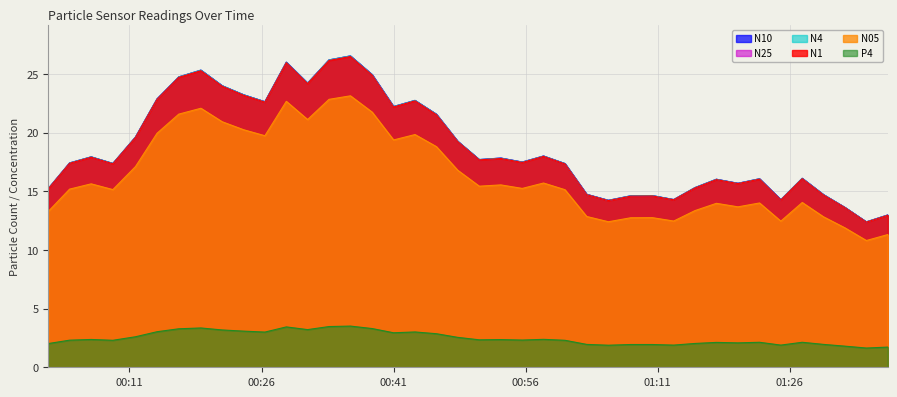

Reading left to right, list all the values displayed in this chart.

N1: 15.2	17.4	17.9	17.3	19.6	22.8	24.7	25.3	23.9	23.2	22.6	25.9	24.2	26.1	26.5	24.9	22.2	22.7	21.5	19.2	17.7	17.8	17.4	18.0	17.3	14.7	14.2	14.6	14.6	14.3	15.3	16.0	15.7	16.0	14.2	16.1	14.7	13.6	12.4	12.9
N05: 13.3	15.2	15.6	15.1	17.1	19.9	21.6	22.1	20.9	20.2	19.7	22.7	21.1	22.8	23.1	21.7	19.4	19.8	18.8	16.8	15.4	15.5	15.2	15.7	15.1	12.8	12.4	12.7	12.8	12.5	13.3	14.0	13.7	14.0	12.4	14.0	12.8	11.9	10.8	11.3
N10: 15.2	17.4	17.9	17.4	19.6	22.9	24.7	25.3	24.0	23.2	22.6	26.0	24.2	26.2	26.5	24.9	22.2	22.7	21.6	19.3	17.7	17.8	17.5	18.0	17.4	14.7	14.2	14.6	14.6	14.3	15.3	16.0	15.7	16.1	14.3	16.1	14.7	13.6	12.4	13.0
N25: 15.2	17.4	17.9	17.4	19.6	22.9	24.7	25.3	24.0	23.2	22.6	26.0	24.2	26.2	26.5	24.9	22.2	22.7	21.6	19.3	17.7	17.8	17.5	18.0	17.4	14.7	14.2	14.6	14.6	14.3	15.3	16.0	15.7	16.1	14.3	16.1	14.7	13.6	12.4	13.0
N4: 15.2	17.4	17.9	17.4	19.6	22.9	24.7	25.3	24.0	23.2	22.6	26.0	24.2	26.2	26.5	24.9	22.2	22.7	21.6	19.3	17.7	17.8	17.5	18.0	17.4	14.7	14.2	14.6	14.6	14.3	15.3	16.0	15.7	16.1	14.3	16.1	14.7	13.6	12.4	13.0
P4: 2.0	2.3	2.4	2.3	2.6	3.0	3.3	3.4	3.2	3.1	3.0	3.4	3.2	3.5	3.5	3.3	2.9	3.0	2.9	2.5	2.3	2.4	2.3	2.4	2.3	1.9	1.9	1.9	1.9	1.9	2.0	2.1	2.1	2.1	1.9	2.1	1.9	1.8	1.6	1.7